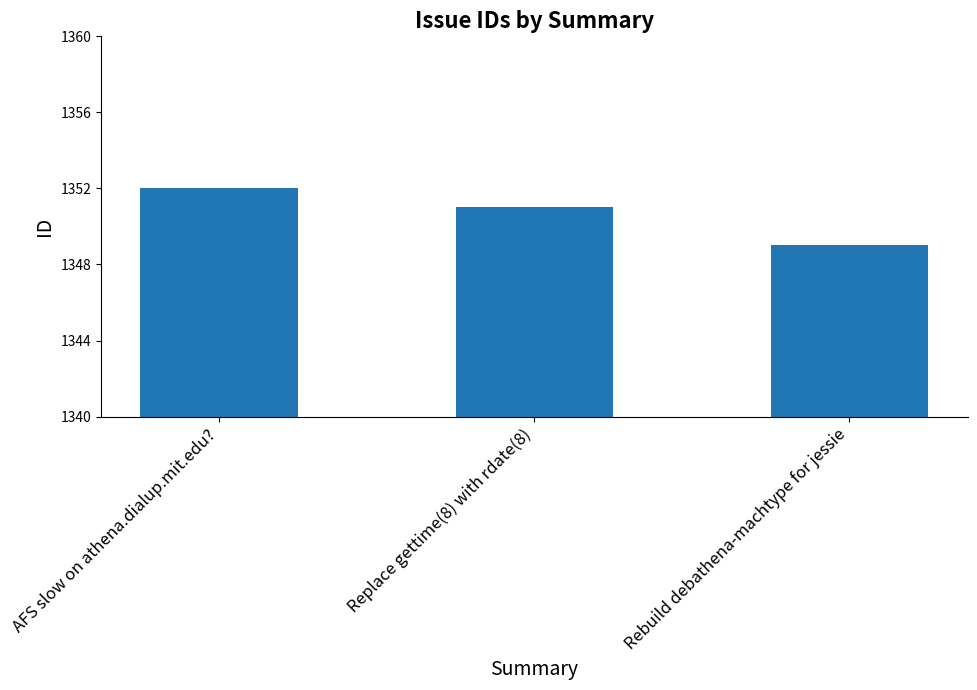

List the labels in order of value, largest first.

AFS slow on athena.dialup.mit.edu?, Replace gettime(8) with rdate(8), Rebuild debathena-machtype for jessie